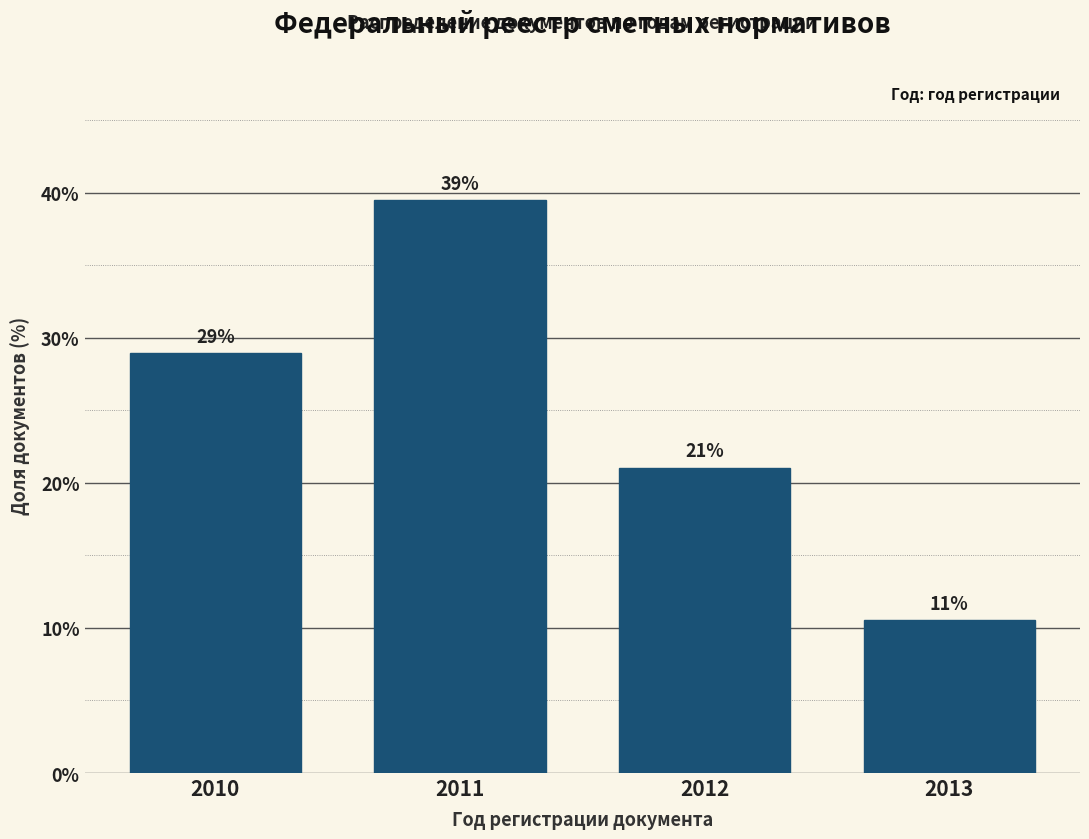

What is the value of the 2nd bar from the left?

39.5